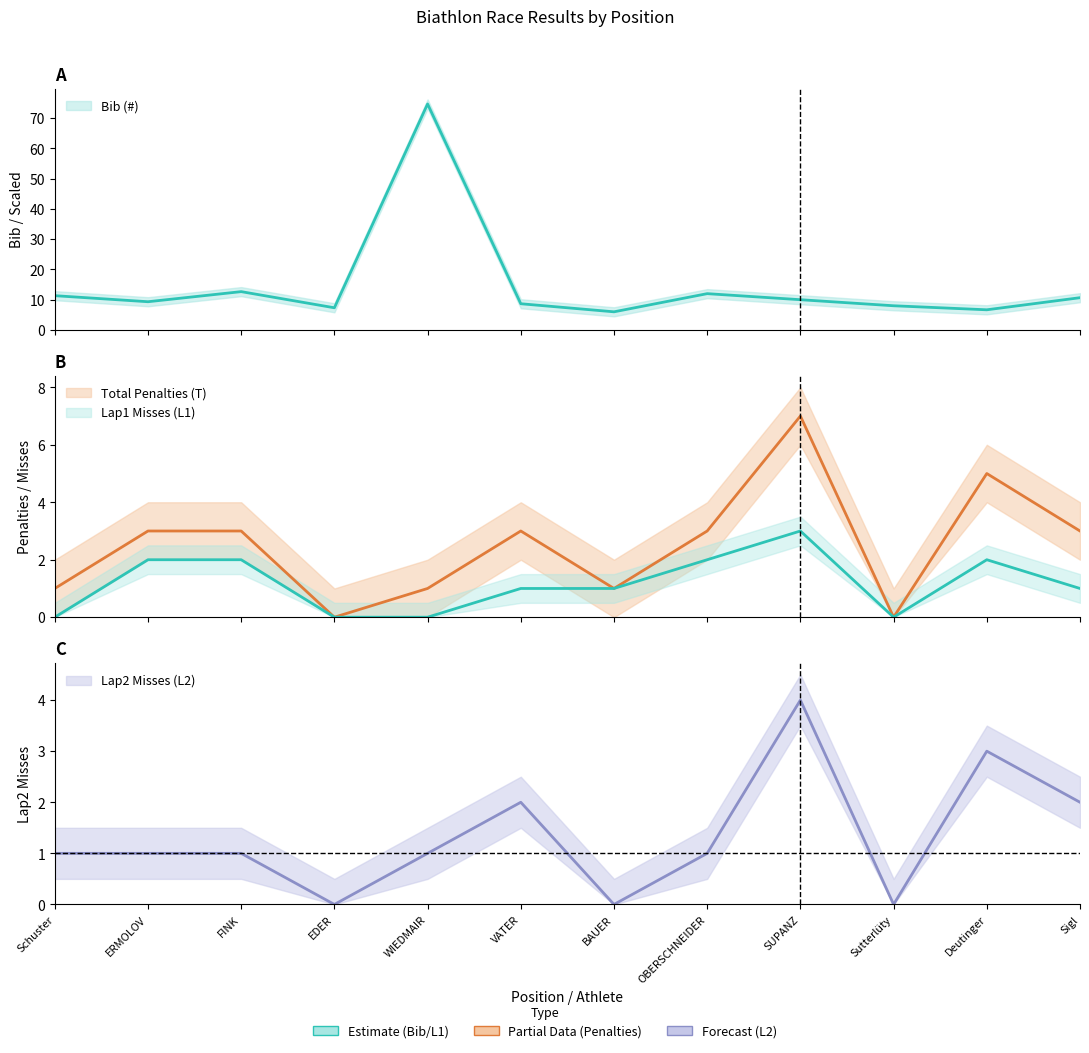

True or false: Bib (#) and Total Penalties (T) cross at least once.

False